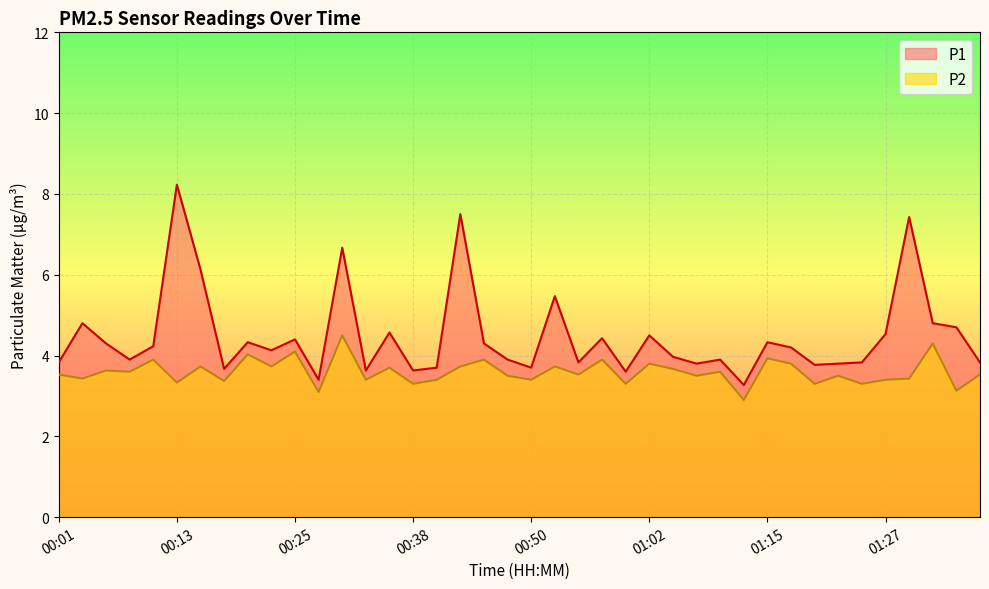

List the labels in order of P2 value, smallest first.

01:12, 00:28, 01:34, 00:38, 01:00, 01:20, 01:25, 00:13, 00:18, 00:33, 00:40, 00:50, 01:27, 00:03, 01:29, 00:47, 01:07, 01:22, 00:01, 00:55, 01:37, 00:08, 01:10, 00:06, 01:05, 00:35, 00:16, 00:23, 00:43, 00:52, 01:02, 01:17, 00:11, 00:45, 00:57, 01:15, 00:21, 00:25, 01:32, 00:30